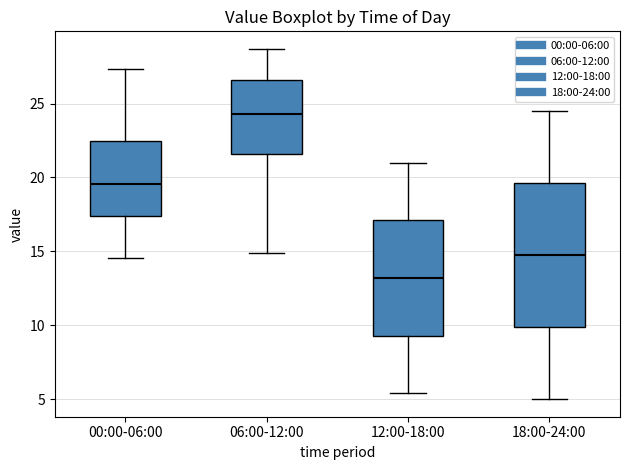

Reading left to right, transcribe this box plot: for each box, give where its median line is, the range the box spans, and where its two whiskers end, as read against the y-axis. The values are not printed on the chart, so give them approximately, as read against the axis.

00:00-06:00: median 19.5, box 17.5 to 22.5, whiskers 14.5 to 27.5
06:00-12:00: median 24.5, box 21.5 to 26.5, whiskers 15.0 to 28.5
12:00-18:00: median 13.0, box 9.5 to 17.0, whiskers 5.5 to 21.0
18:00-24:00: median 15.0, box 10.0 to 19.5, whiskers 5.0 to 24.5